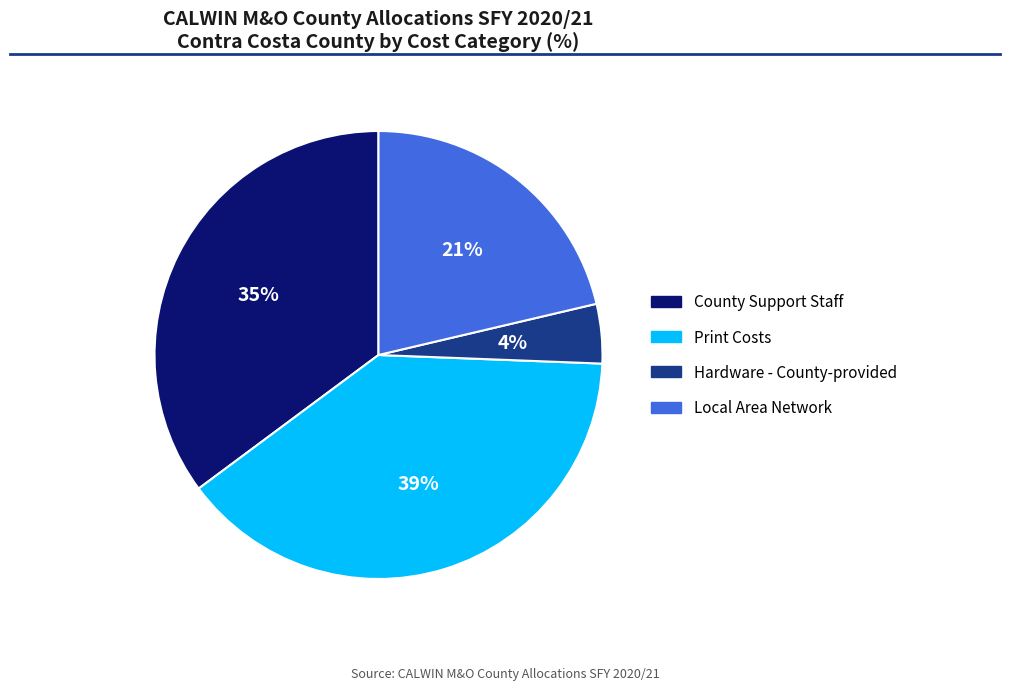

Is the sum of Hardware - County-provided and Local Area Network greater than half?

No